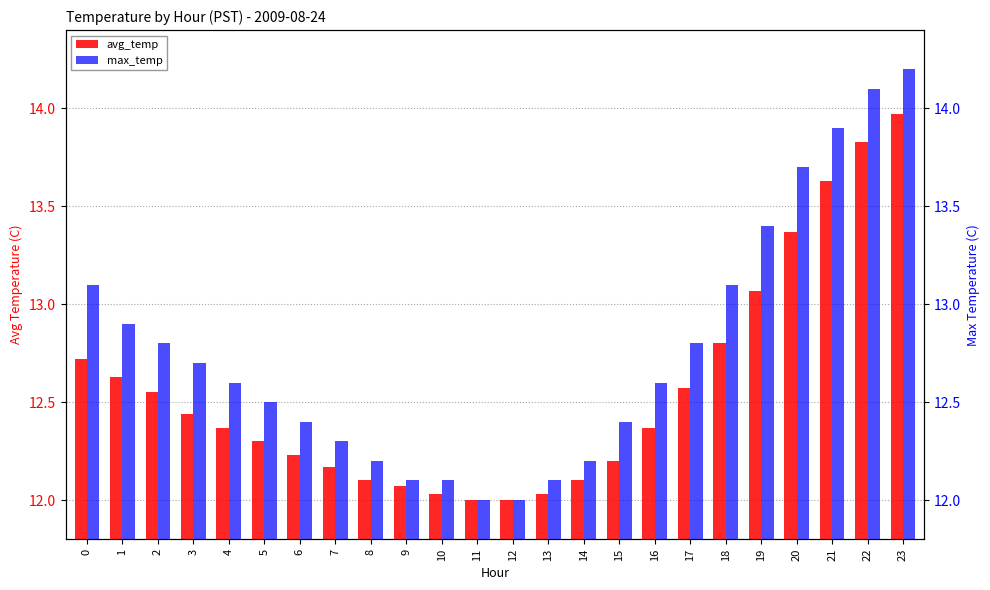

Rank the series by their maximum value, from lowest to highest.

avg_temp, max_temp